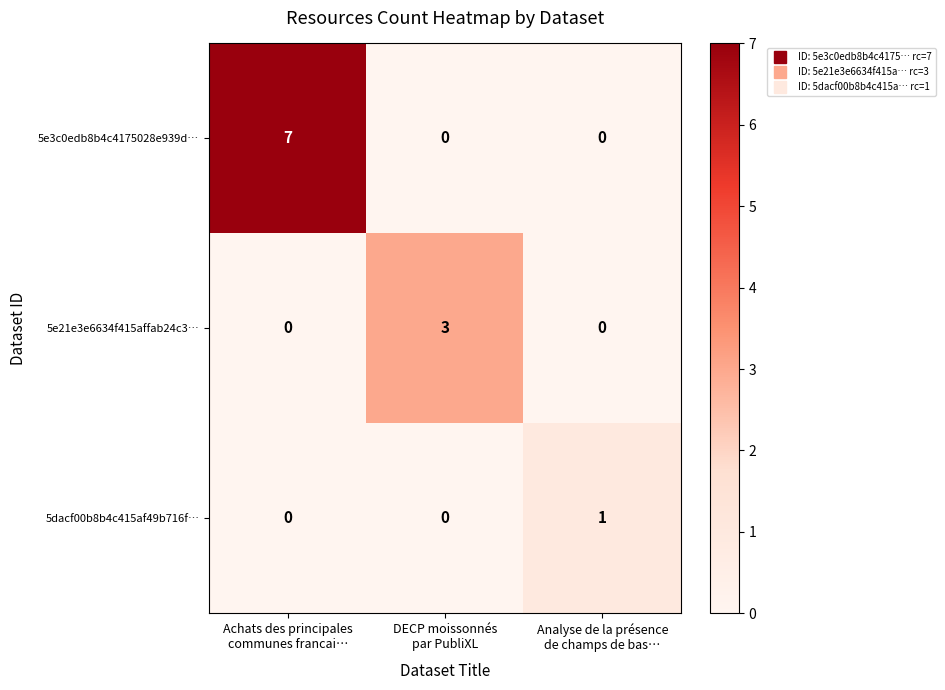

List the series in order of their overall mean, highest first.

5e3c0edb8b4c4175028e939d…, 5e21e3e6634f415affab24c3…, 5dacf00b8b4c415af49b716f…